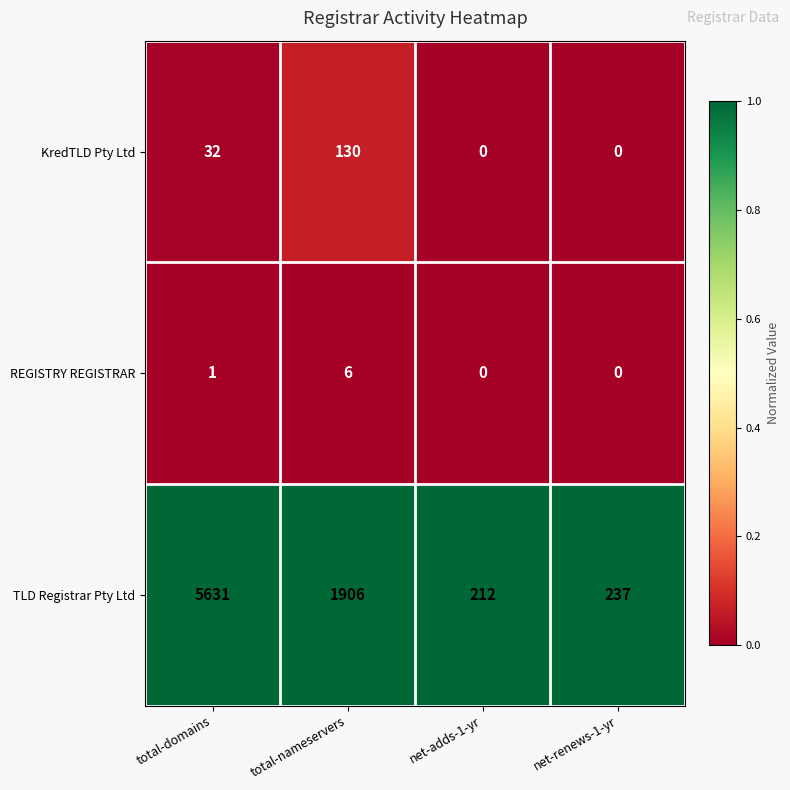

What is the maximum value shown in the chart?

5631